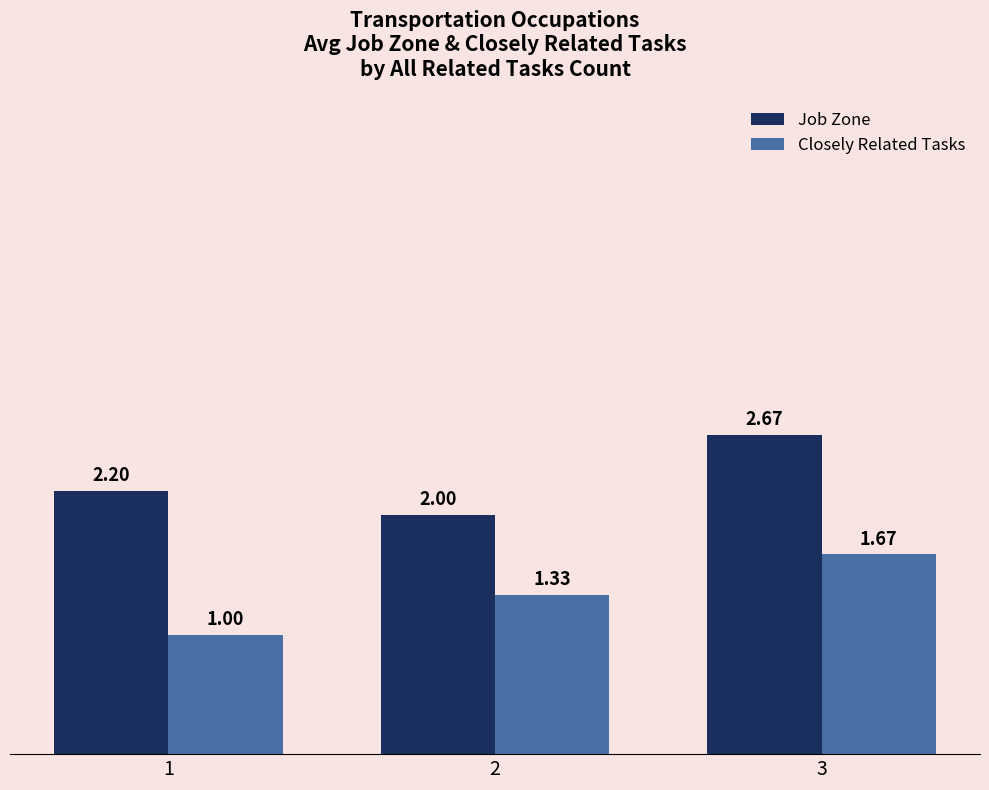

Count the number of categories in the chart.

3